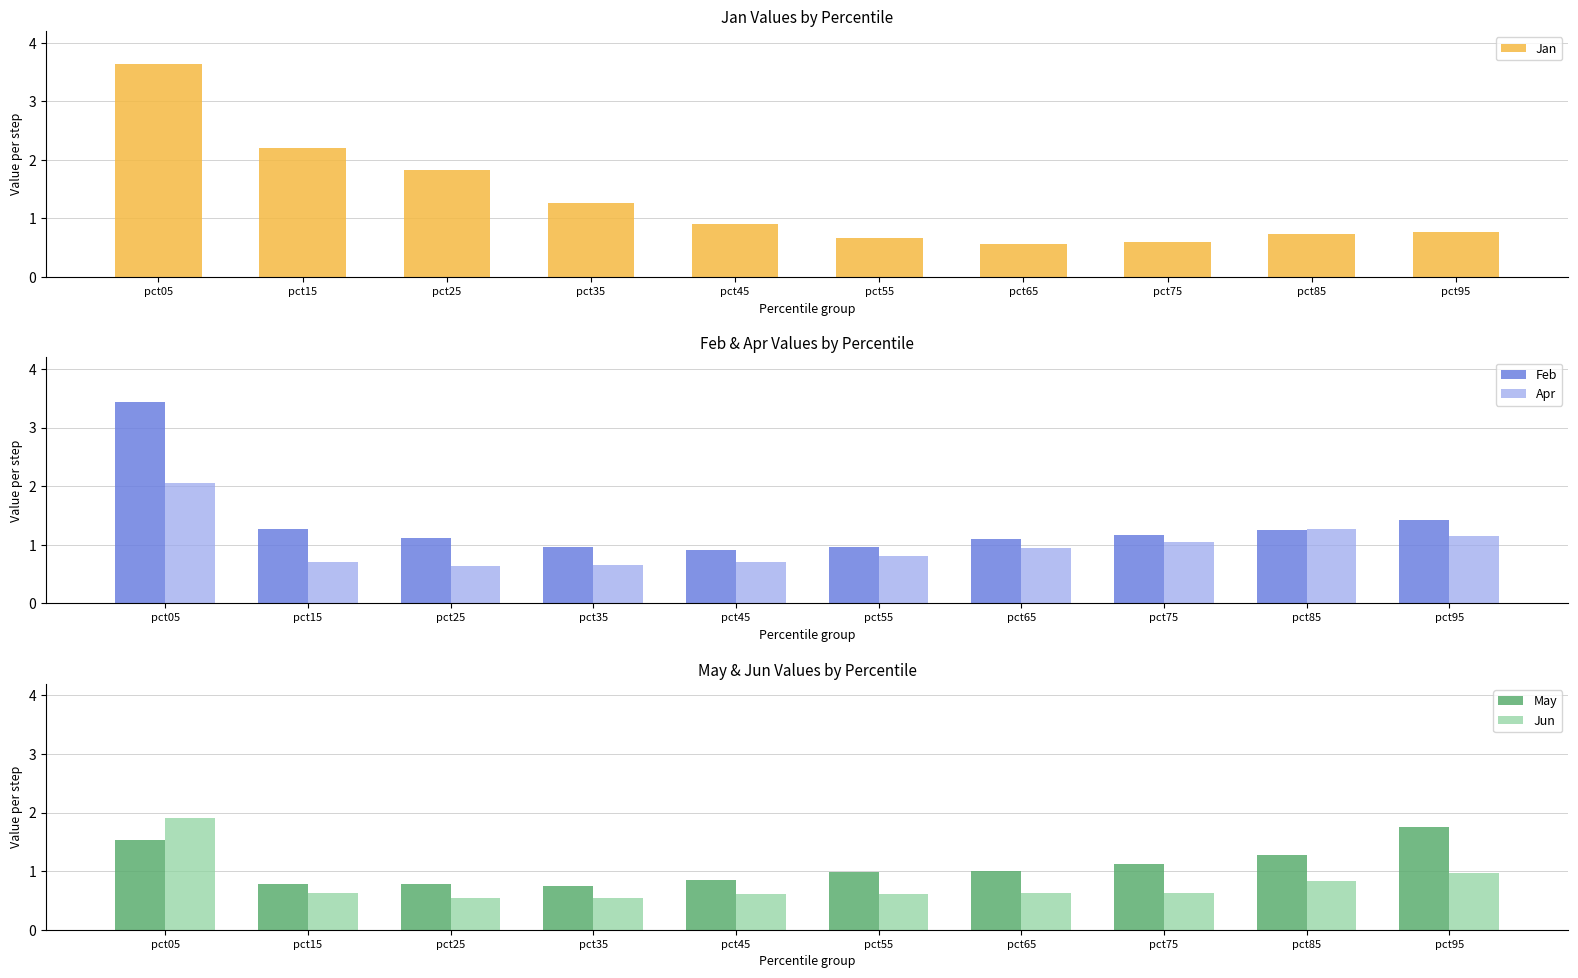

Which label corresponds to the largest value in the chart?

pct05